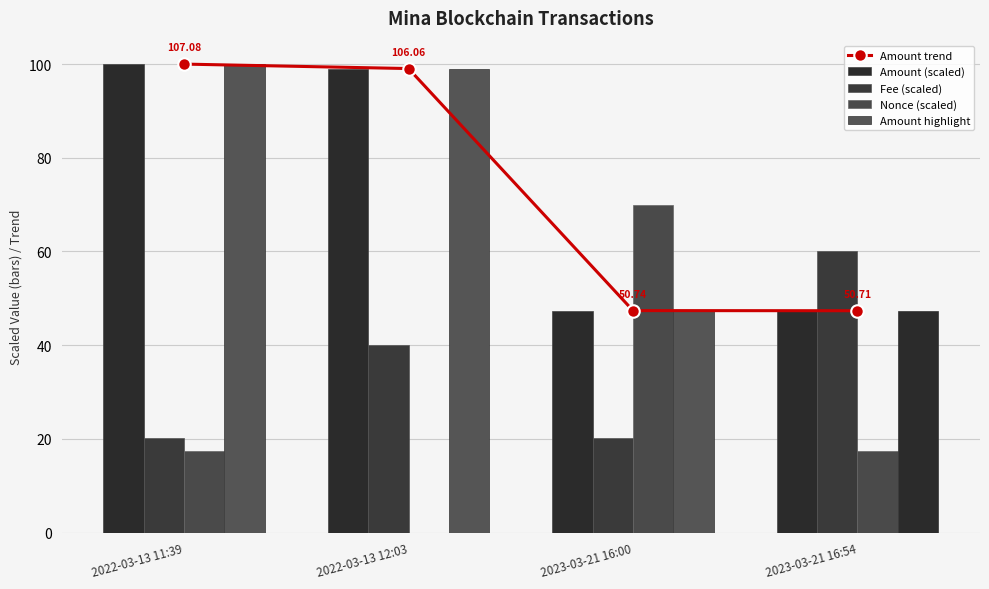

What is the label of the 3rd bar from the left?

2023-03-21 16:00